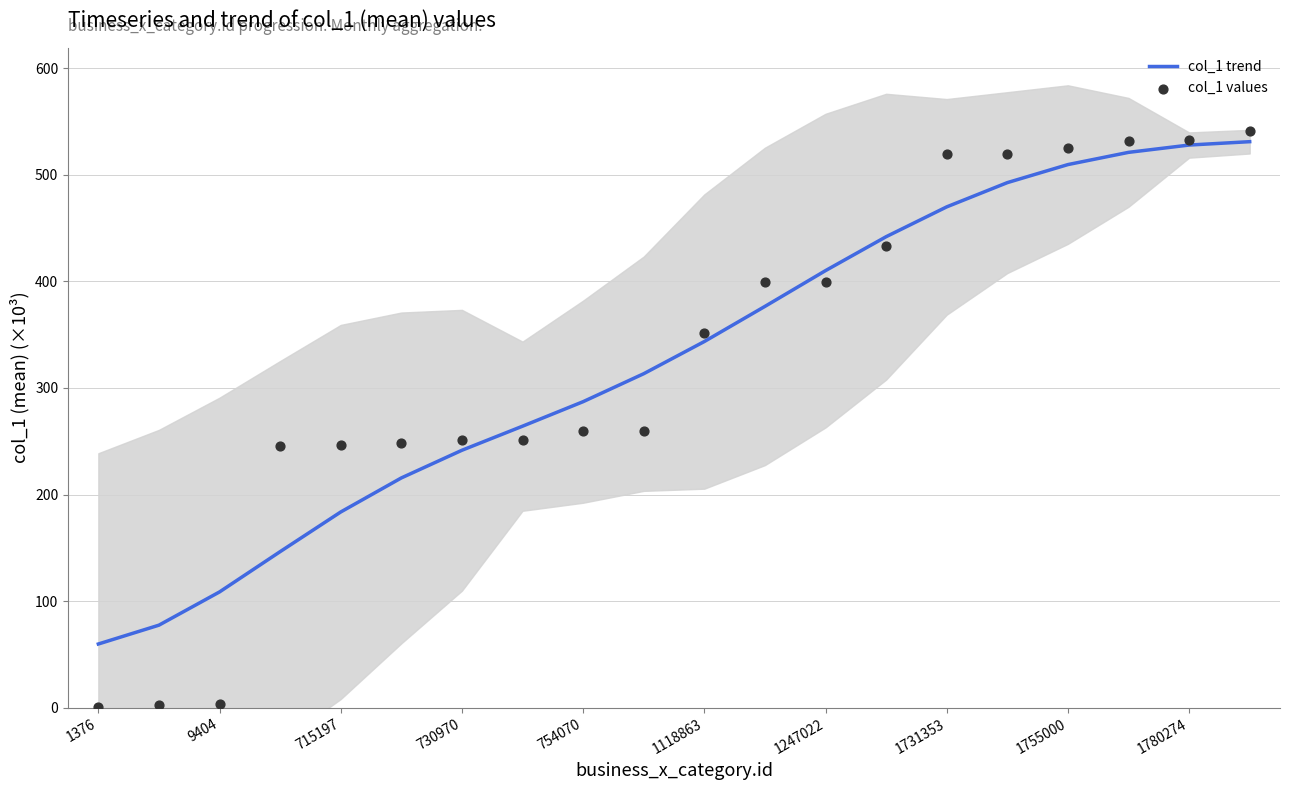

Which series contains the lowest Y value?

col_1 values